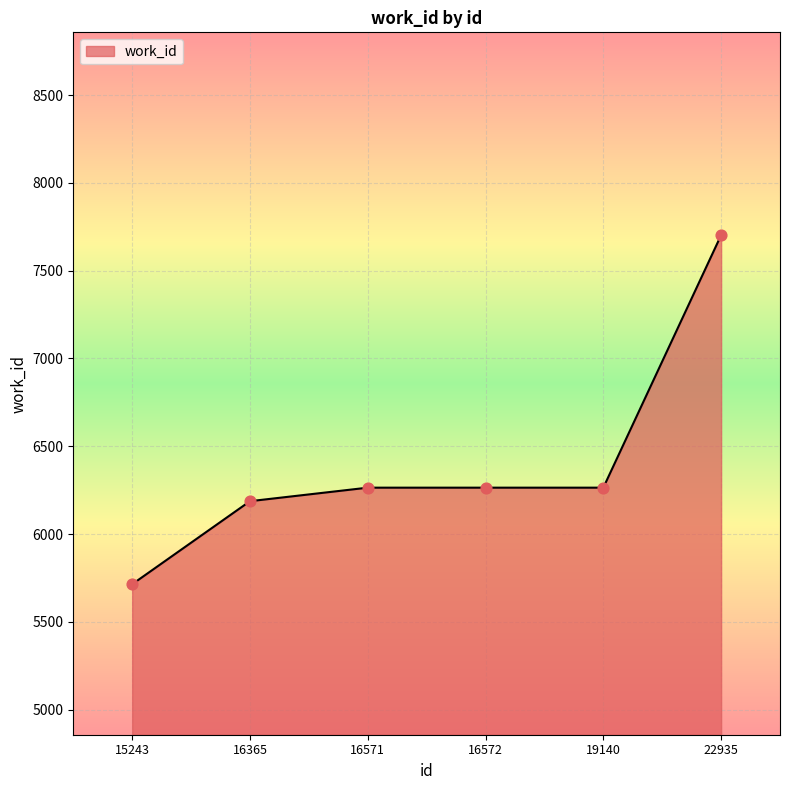

What is the change in value from 16365 to 19140?

+77